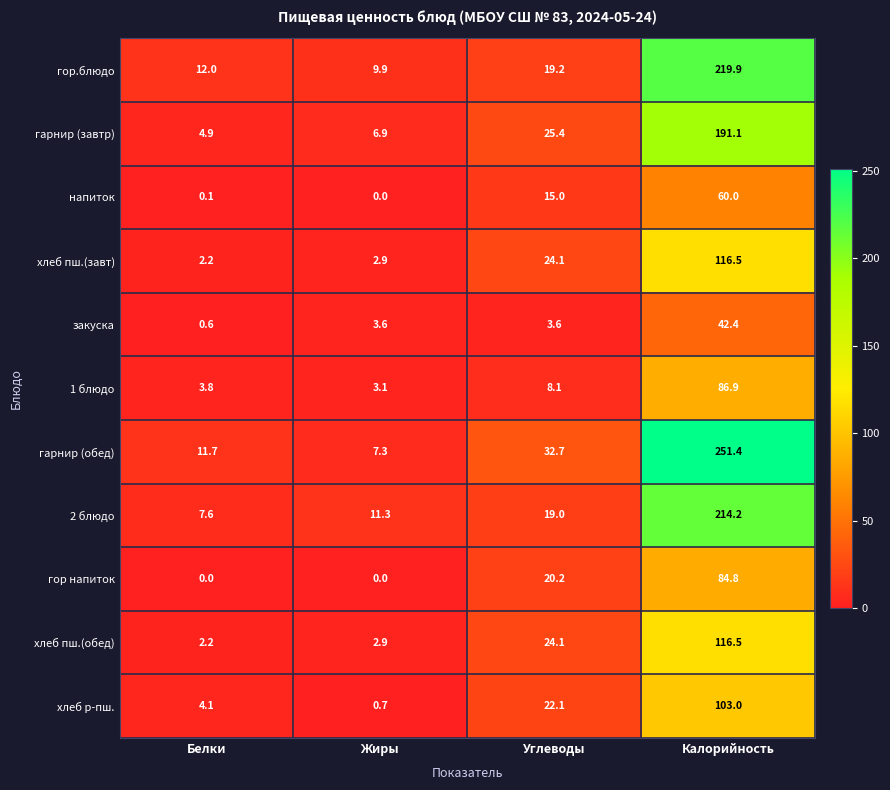

What is the sum of the хлеб р-пш. values at Белки and Калорийность?

107.1